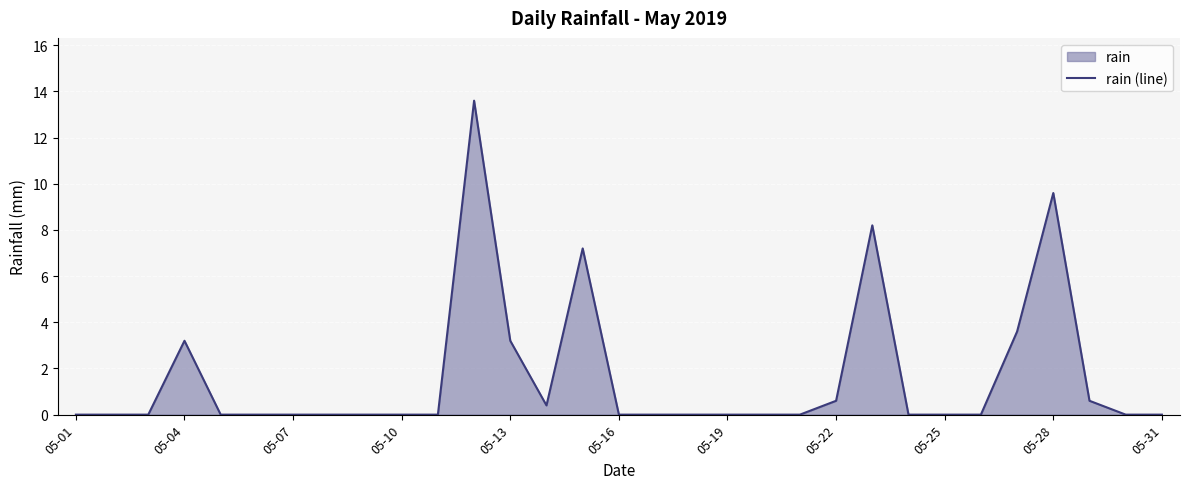

The chart shows a value of 0.0 at 05-07. True or false?

True